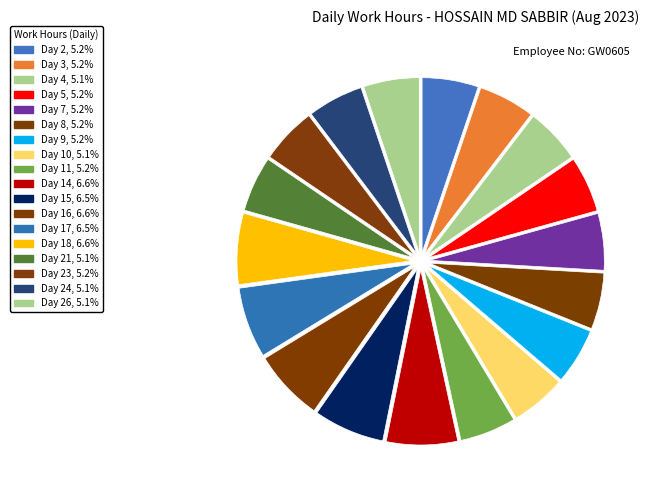

Count the number of slices in the pie.

18